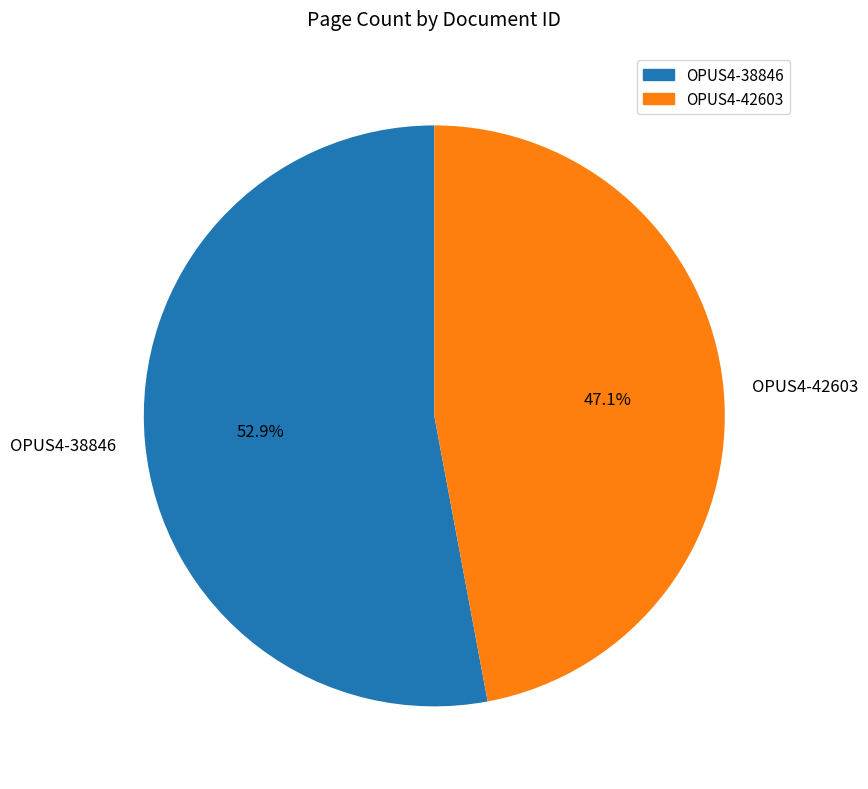

Does OPUS4-42603 represent more than half of the total?

No